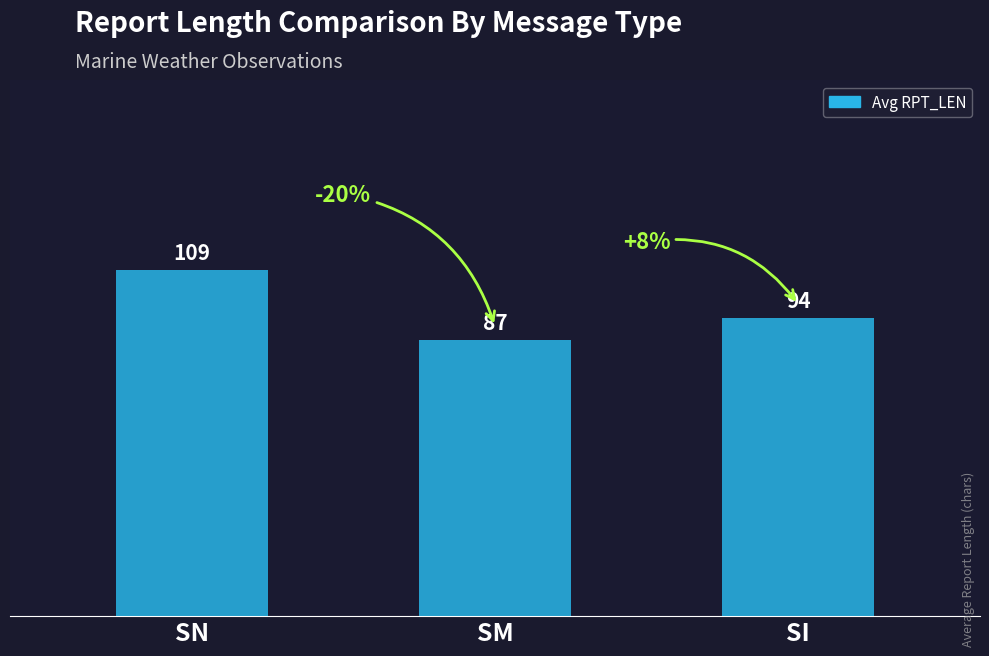

Count the number of categories in the chart.

3